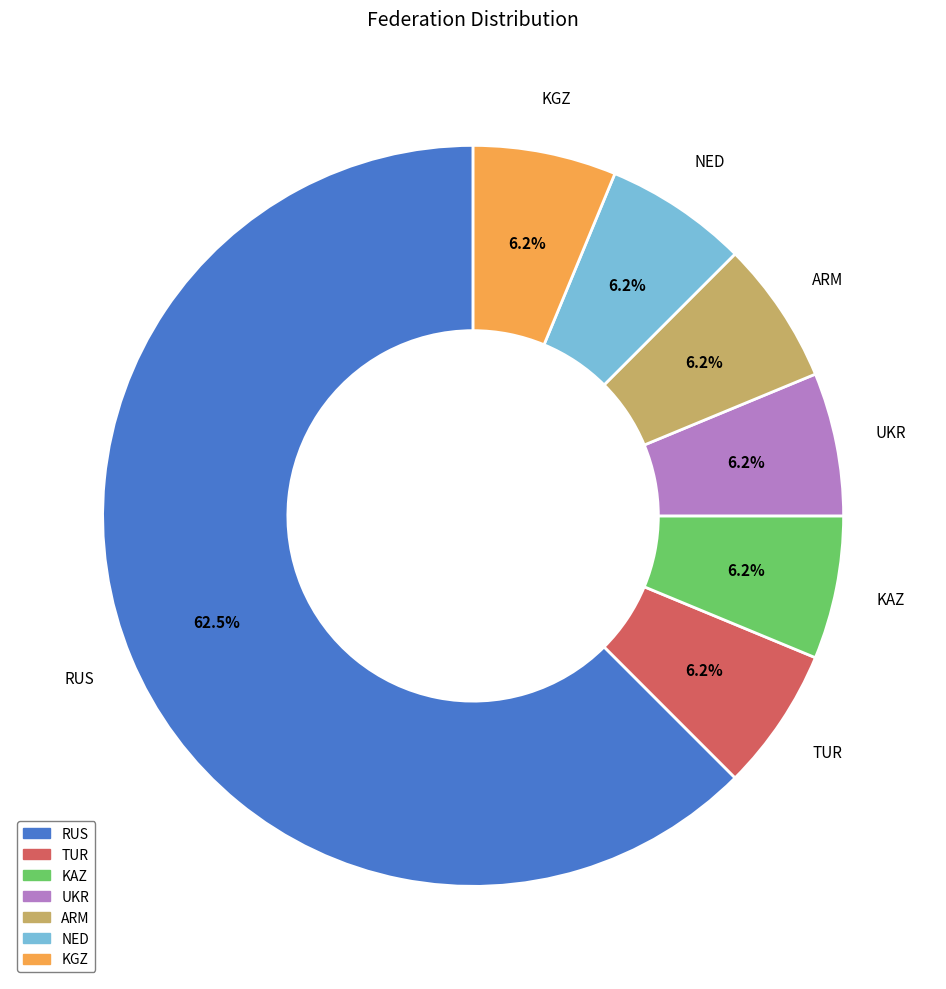

Is the sum of UKR and RUS greater than half?

Yes